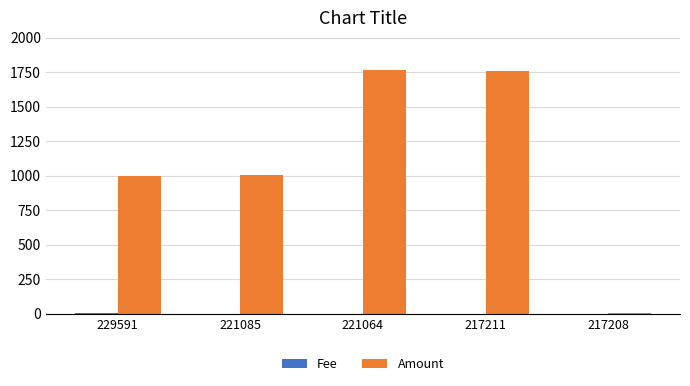

True or false: Amount has a value of 2867.9 at 217211.

False